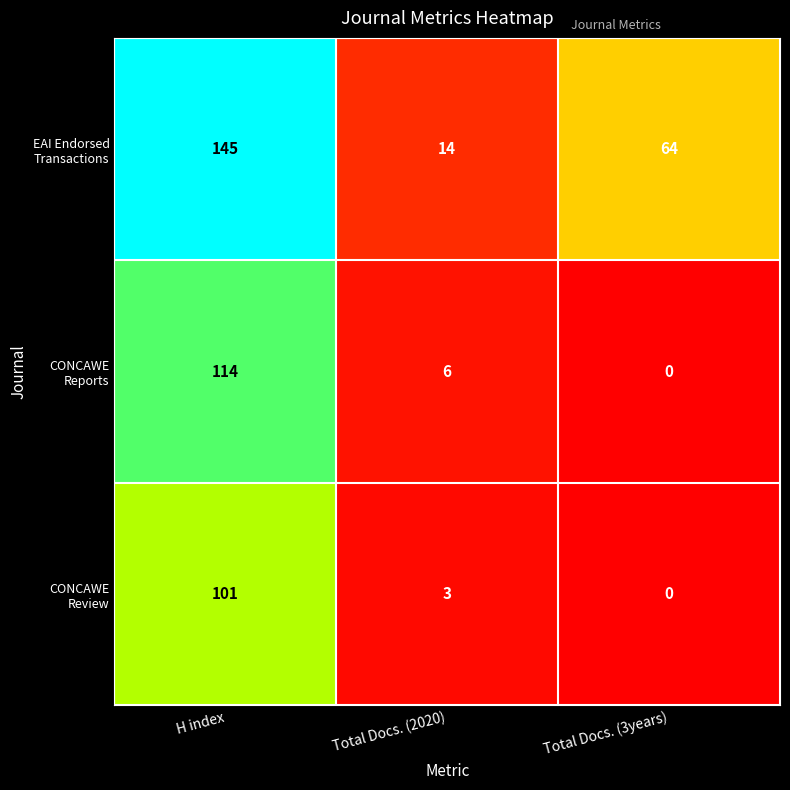

What is the maximum value shown in the chart?

145